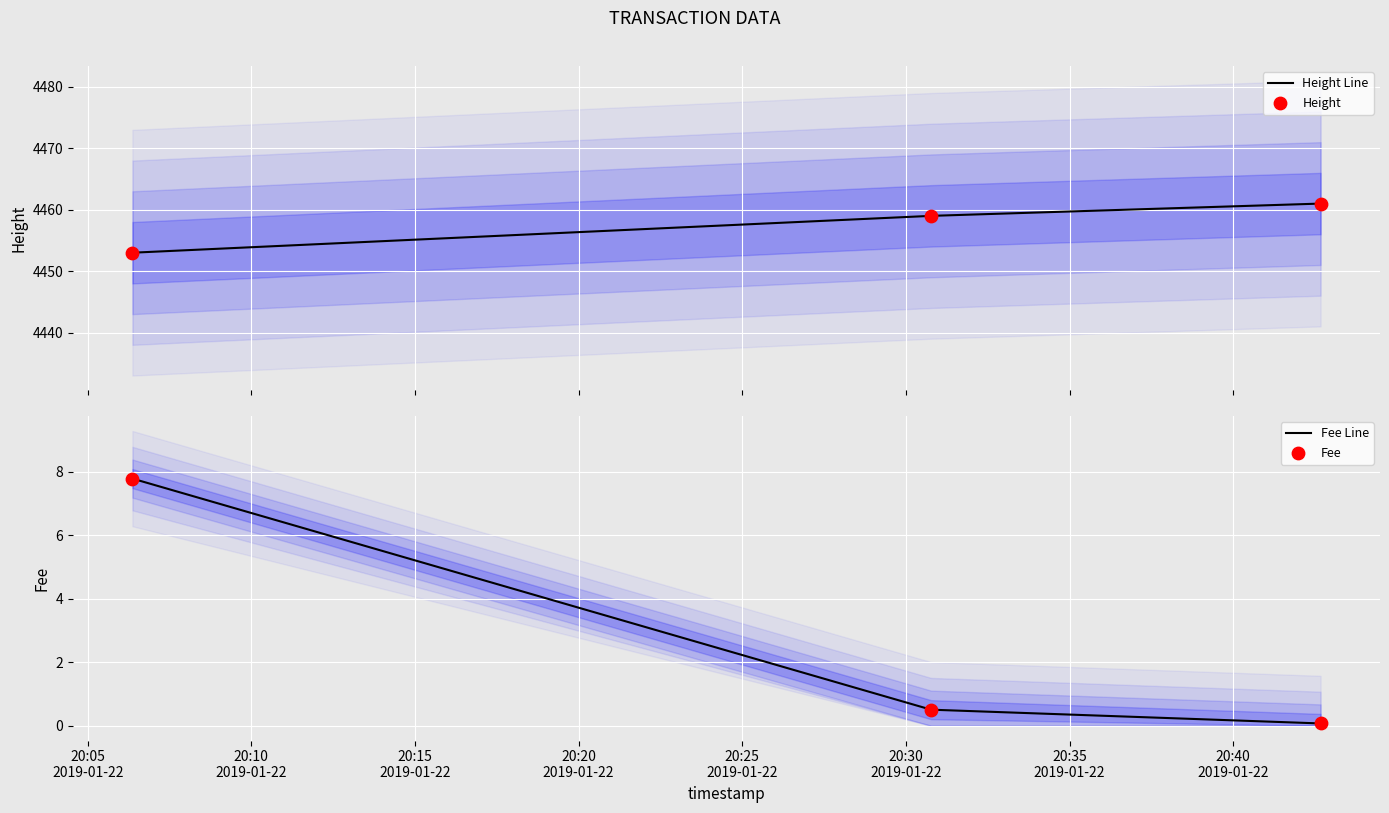

What is the lowest value of the Height Line series?

4453